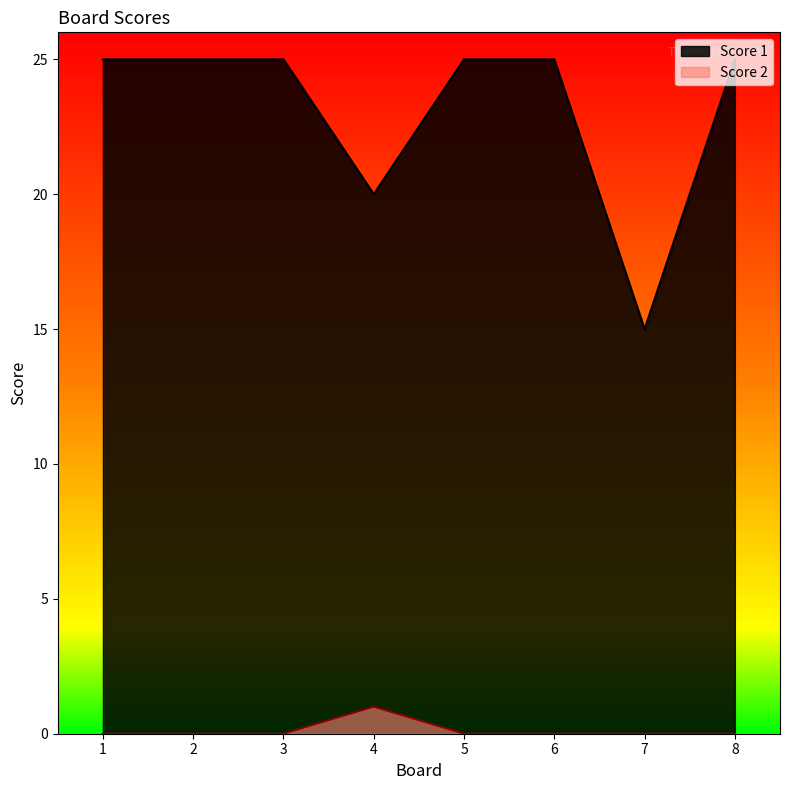

True or false: Score 1 and Score 2 intersect in this chart.

False